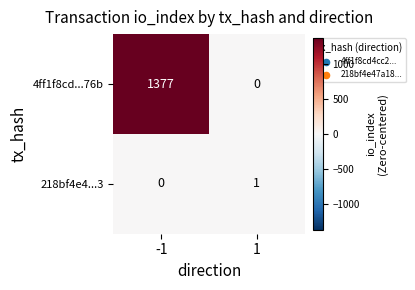

Which series has the largest total across all categories?

4ff1f8cd...76b